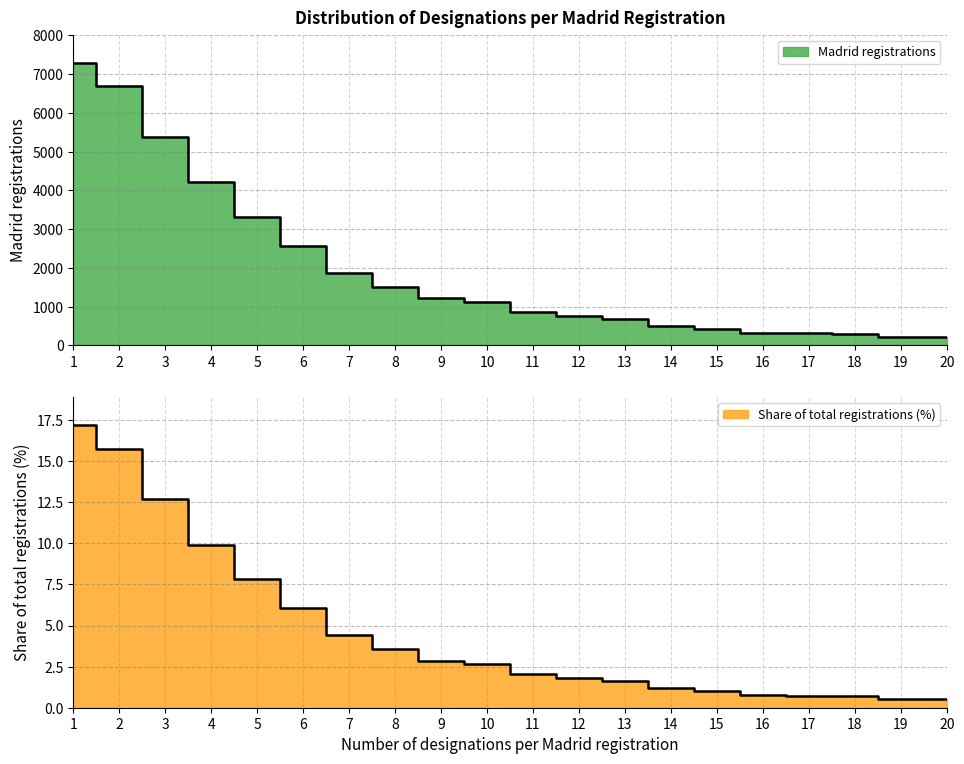

What is the sum of the Share of total registrations (%) values at 12 and 16?

1092.0